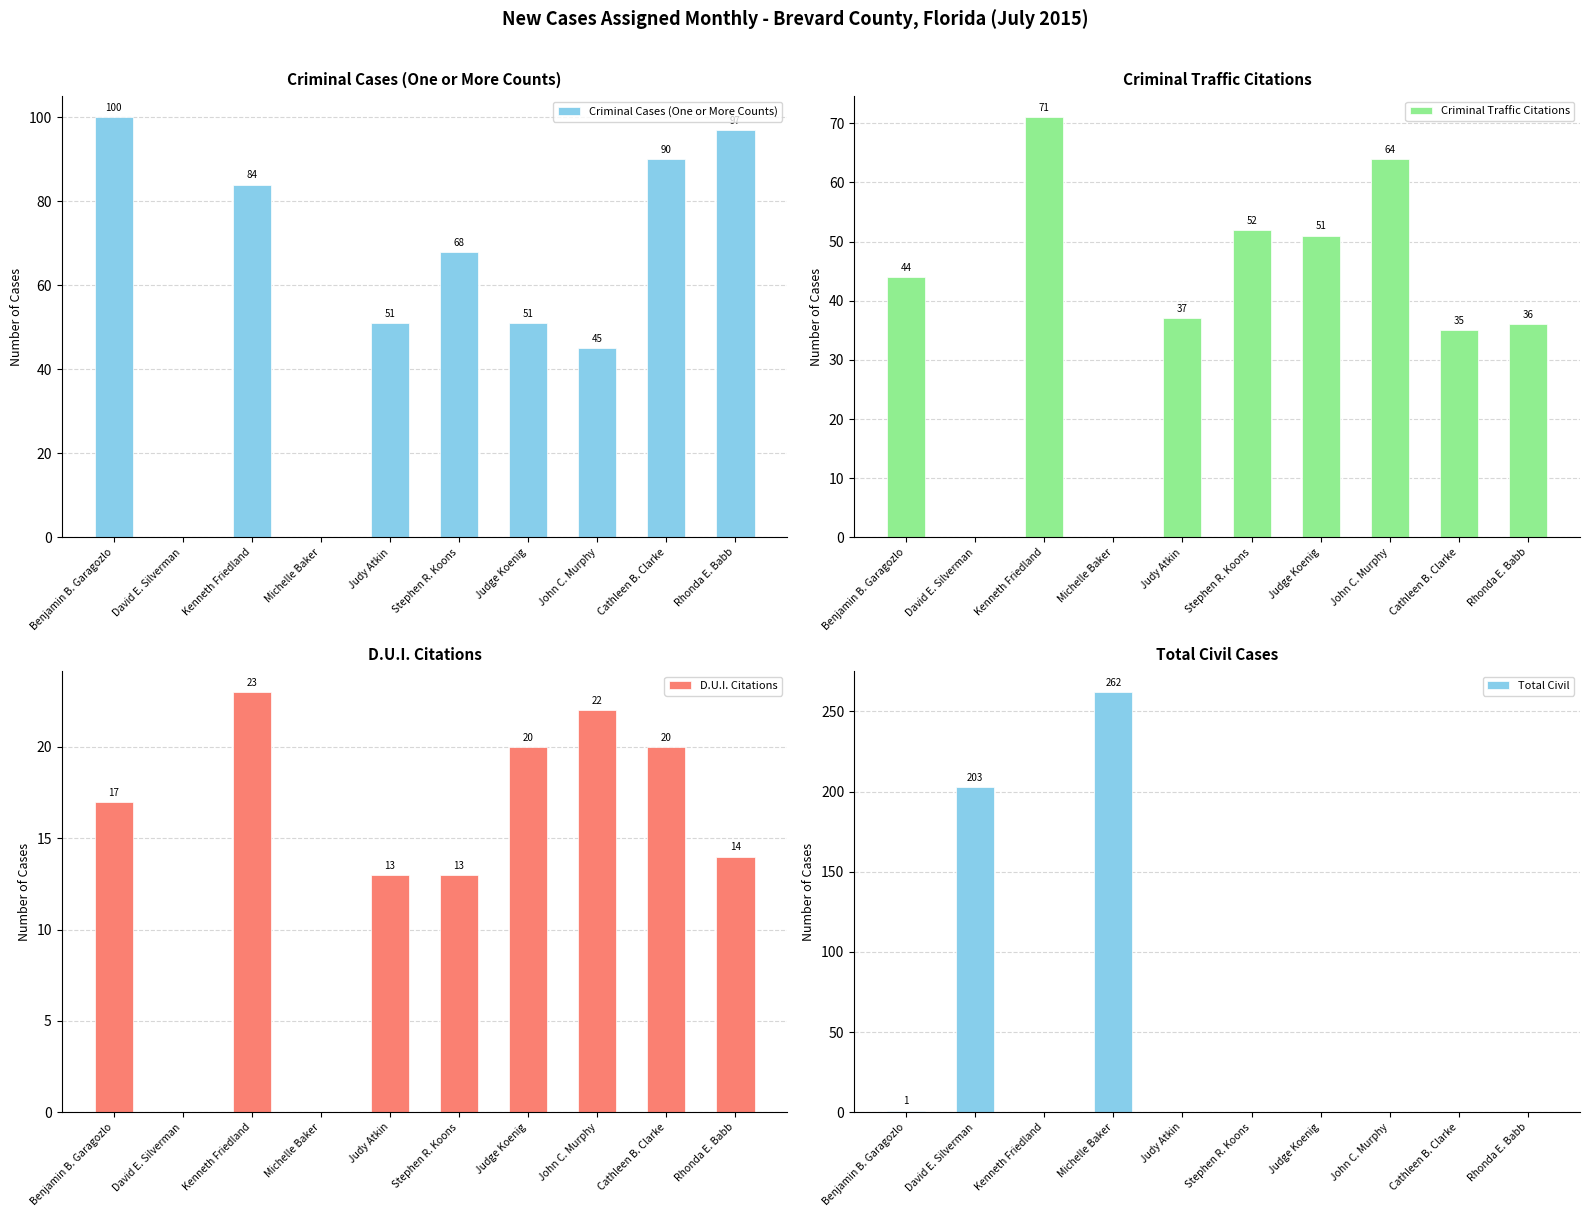

What is the difference between the maximum and minimum values in the Criminal Traffic Citations series?

71